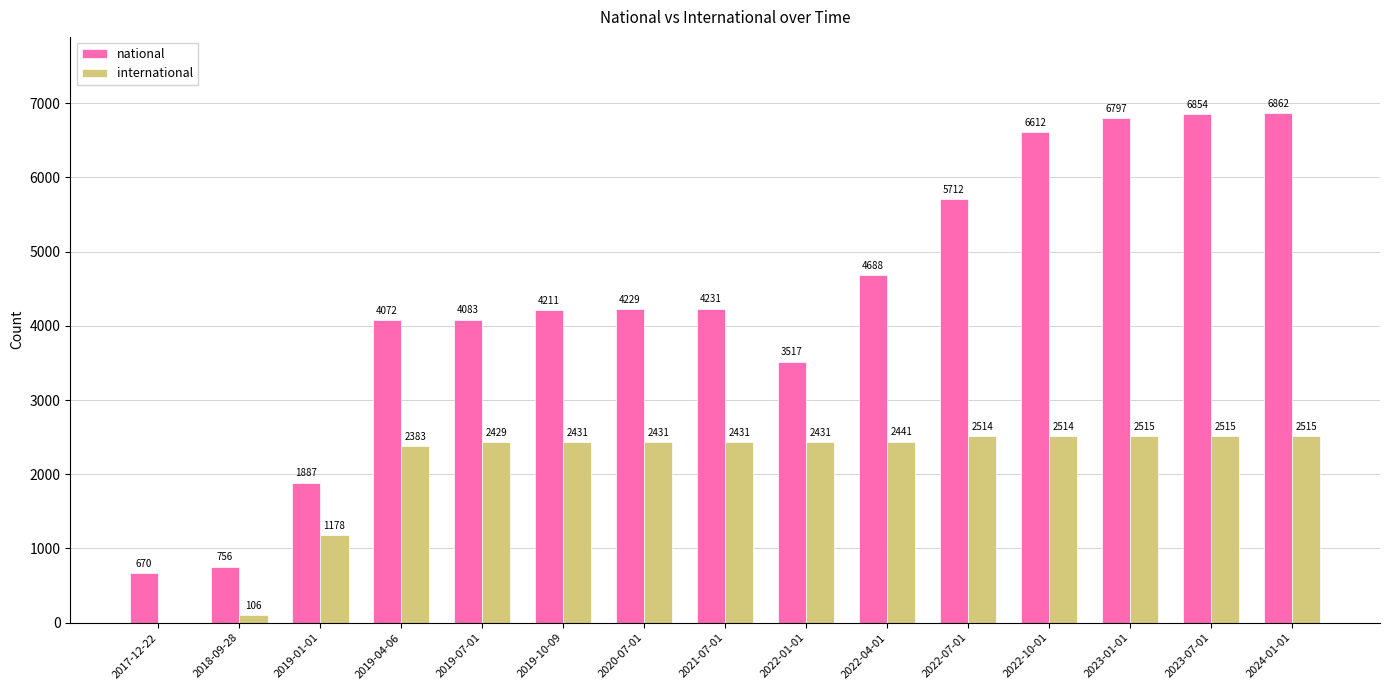

Which series has the largest total across all categories?

national